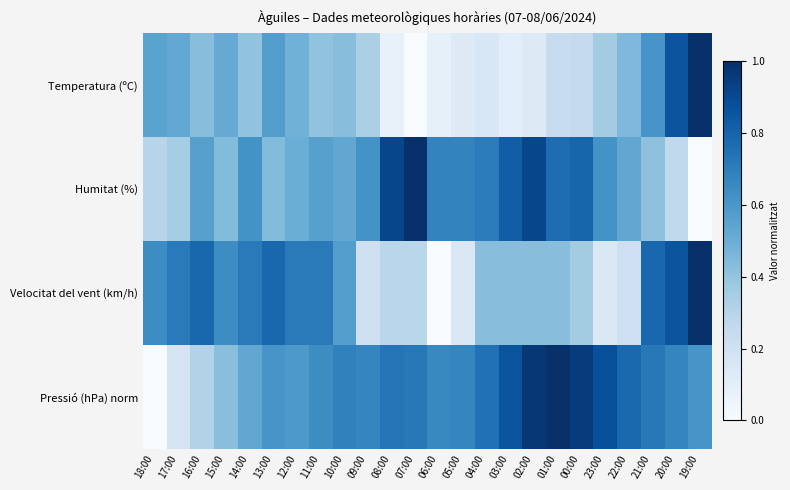

Rank the series by their maximum value, from highest to lowest.

Temperatura (ºC), Humitat (%), Velocitat del vent (km/h), Pressió (hPa) norm